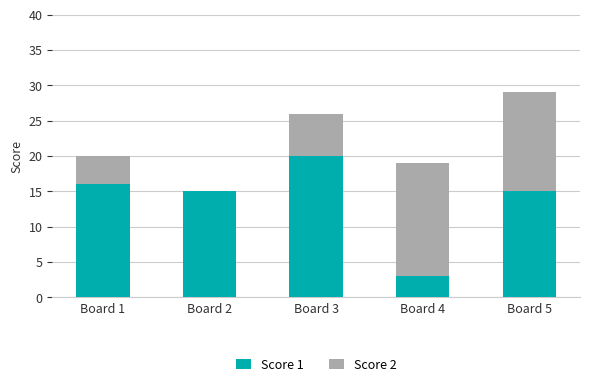

The Score 1 series shows 15 at Board 5. True or false?

True